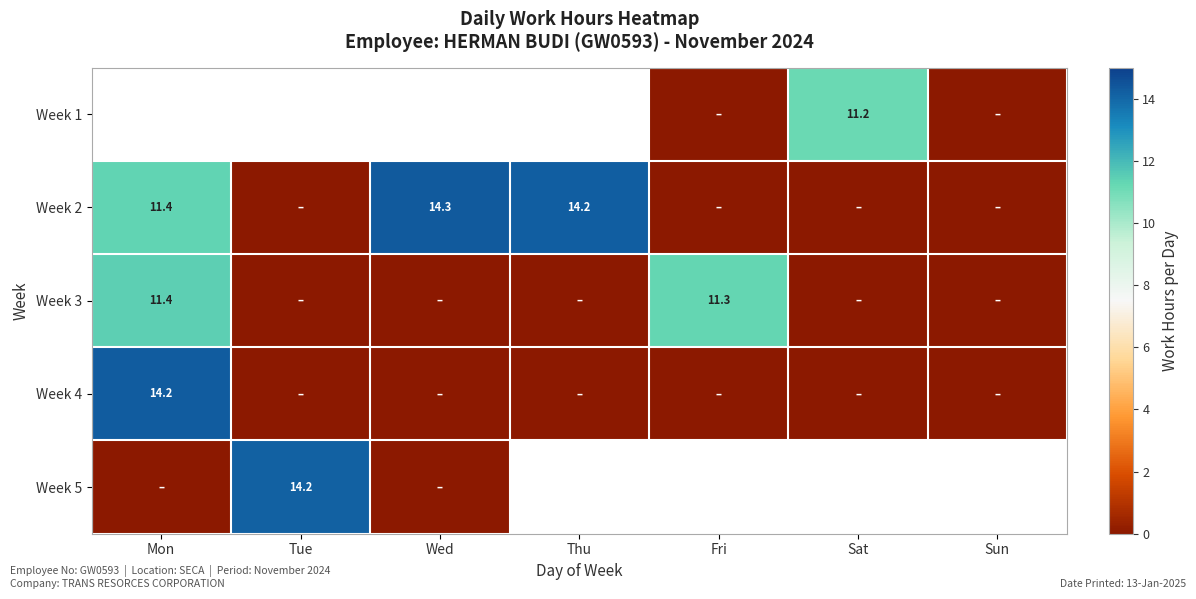

The Week 3 series shows 5.3 at Fri. True or false?

False